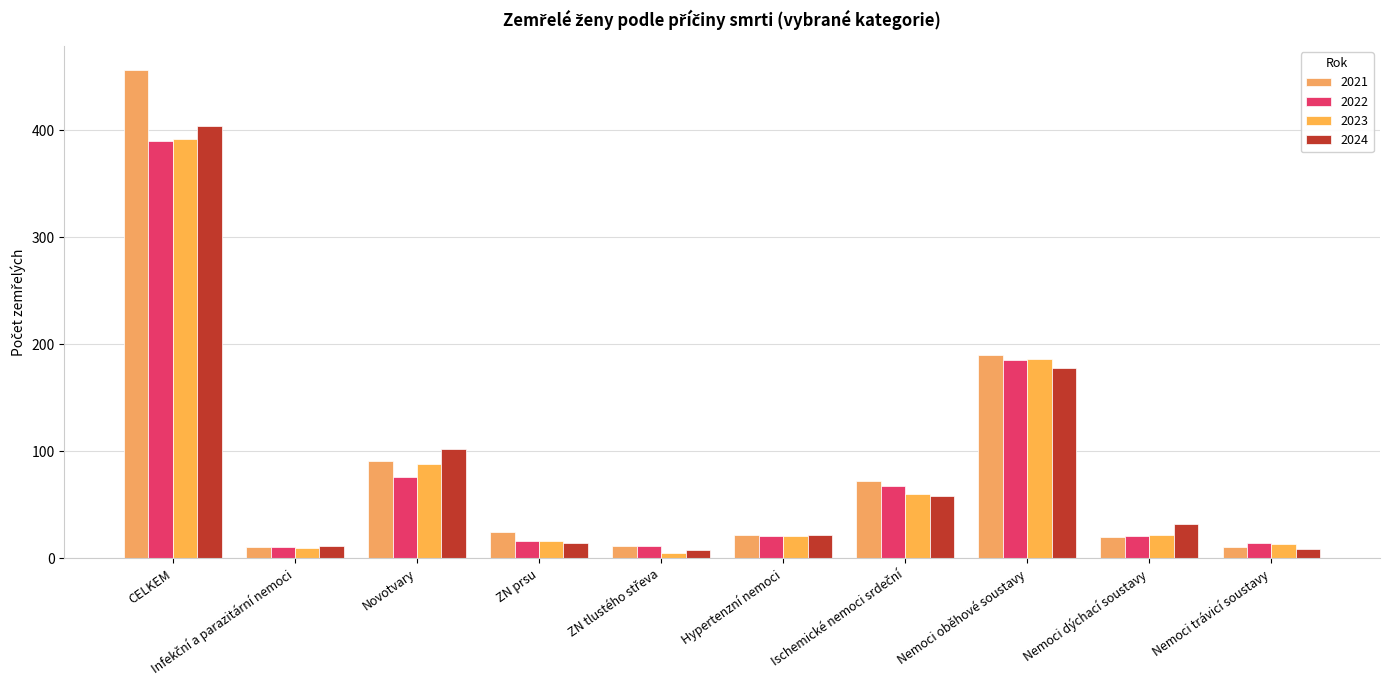

How many series are shown in this chart?

4